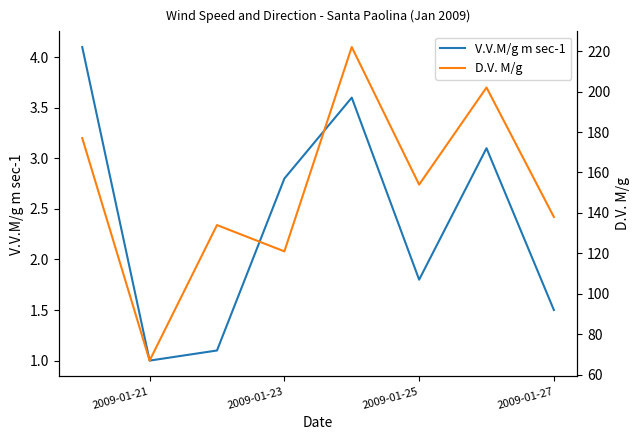

What are all the series names shown in the legend?

V.V.M/g m sec-1, D.V. M/g